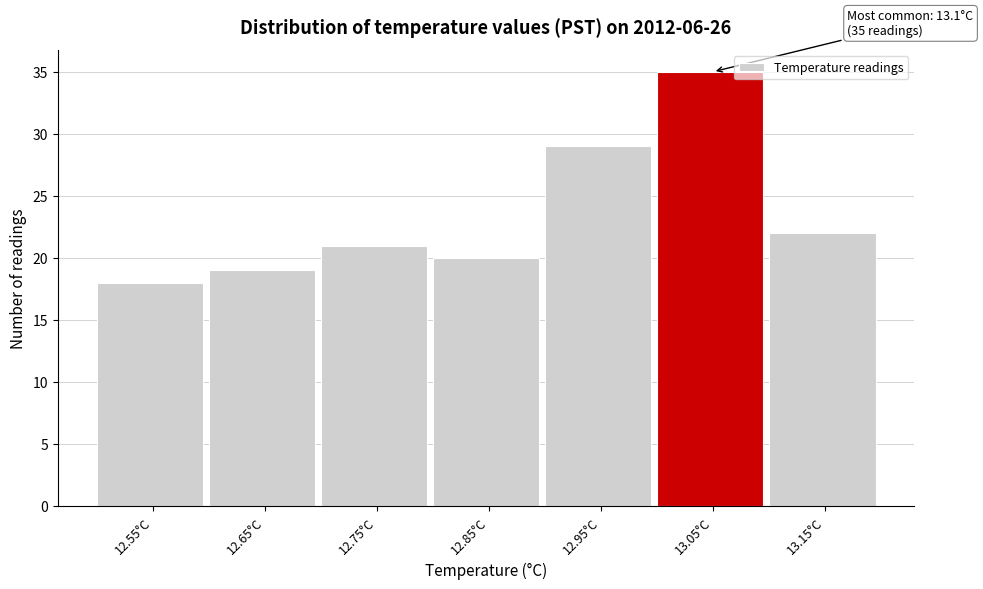

Reading left to right, what are all the values shown in this chart?

18	19	21	20	29	35	22